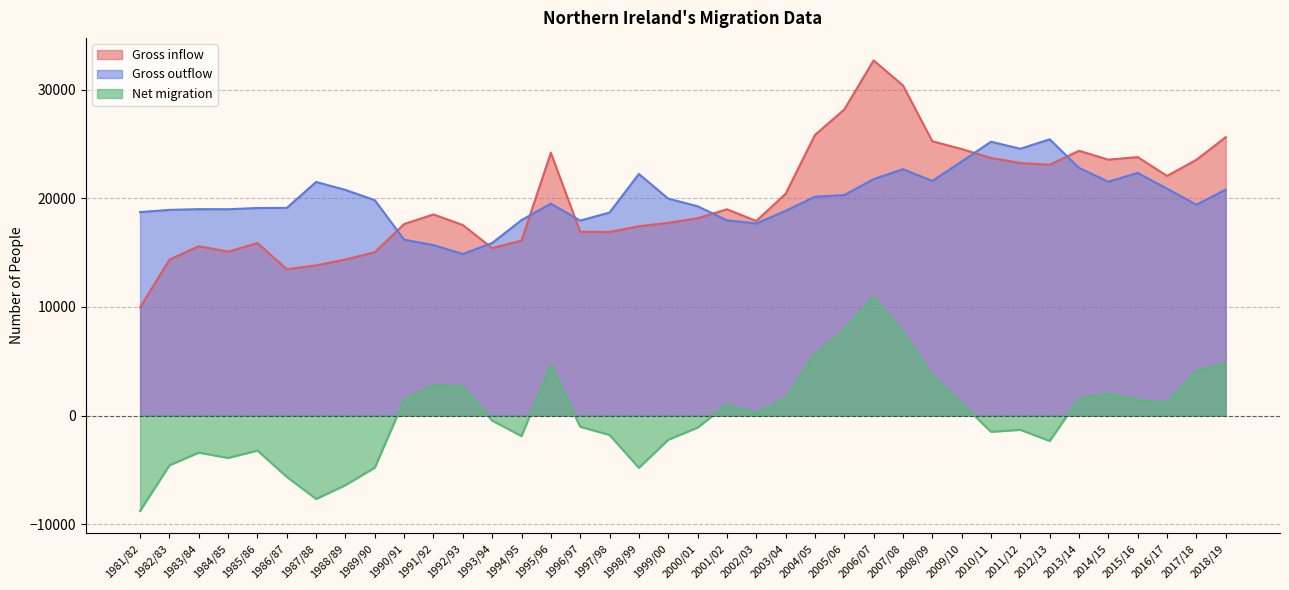

Reading left to right, what are all the values shown in this chart?

Gross inflow: 9960.0	14360.0	15593.5	15098.0	15888.5	13478.0	13831.5	14372.5	15040.0	17639.5	18521.0	17544.0	15423.0	16115.0	24198.0	16922.0	16911.0	17433.0	17748.0	18169.0	18998.0	17917.0	20419.0	25842.0	28183.0	32705.0	30402.0	25261.0	24544.0	23724.0	23255.0	23100.0	24381.0	23566.0	23804.0	22069.0	23550.0	25638.0
Gross outflow: 18740.0	18940.0	19006.5	19002.0	19111.5	19122.0	21513.5	20778.5	19833.0	16196.5	15698.0	14876.0	15892.0	18001.0	19514.0	17954.0	18696.0	22248.0	19975.0	19278.0	17982.0	17688.0	18854.0	20152.0	20307.0	21775.0	22688.0	21604.0	23394.0	25218.0	24570.0	25438.0	22810.0	21534.0	22346.0	20894.0	19417.0	20811.0
Net migration: -8780.0	-4580.0	-3413.0	-3904.0	-3223.0	-5644.0	-7682.0	-6406.0	-4793.0	1443.0	2823.0	2668.0	-469.0	-1886.0	4684.0	-1032.0	-1785.0	-4815.0	-2227.0	-1109.0	1016.0	229.0	1565.0	5690.0	7876.0	10930.0	7714.0	3657.0	1150.0	-1494.0	-1315.0	-2338.0	1571.0	2032.0	1458.0	1175.0	4133.0	4827.0